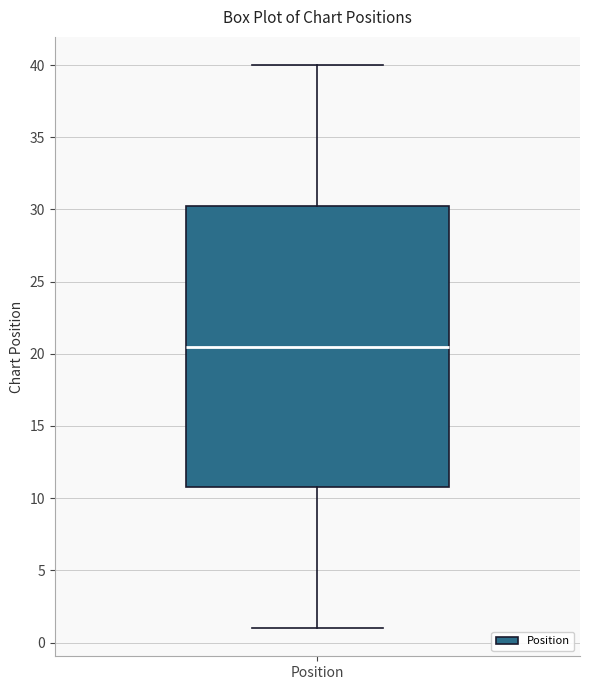

Where does the lower whisker of the box for Position end on the y-axis? The values are not printed on the chart, so give them approximately, as read against the axis.

1.0